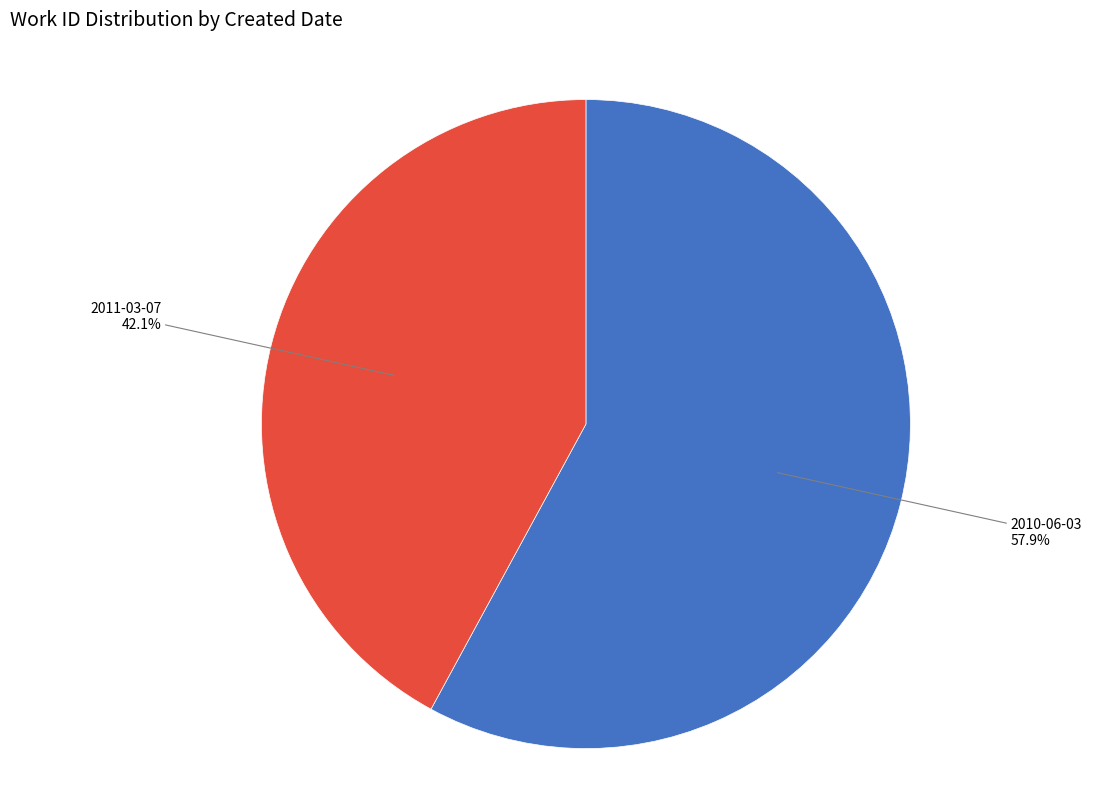

To the nearest percent, what is the difference between the largest and smallest slice percentages?

16%